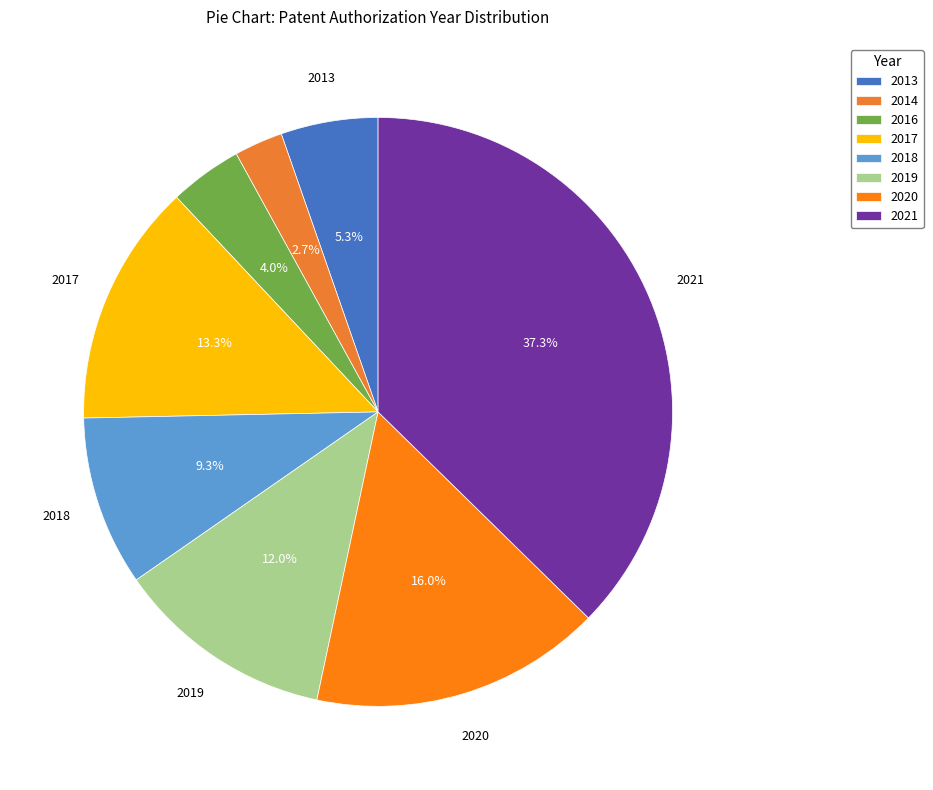

How many slices are in this pie chart?

8